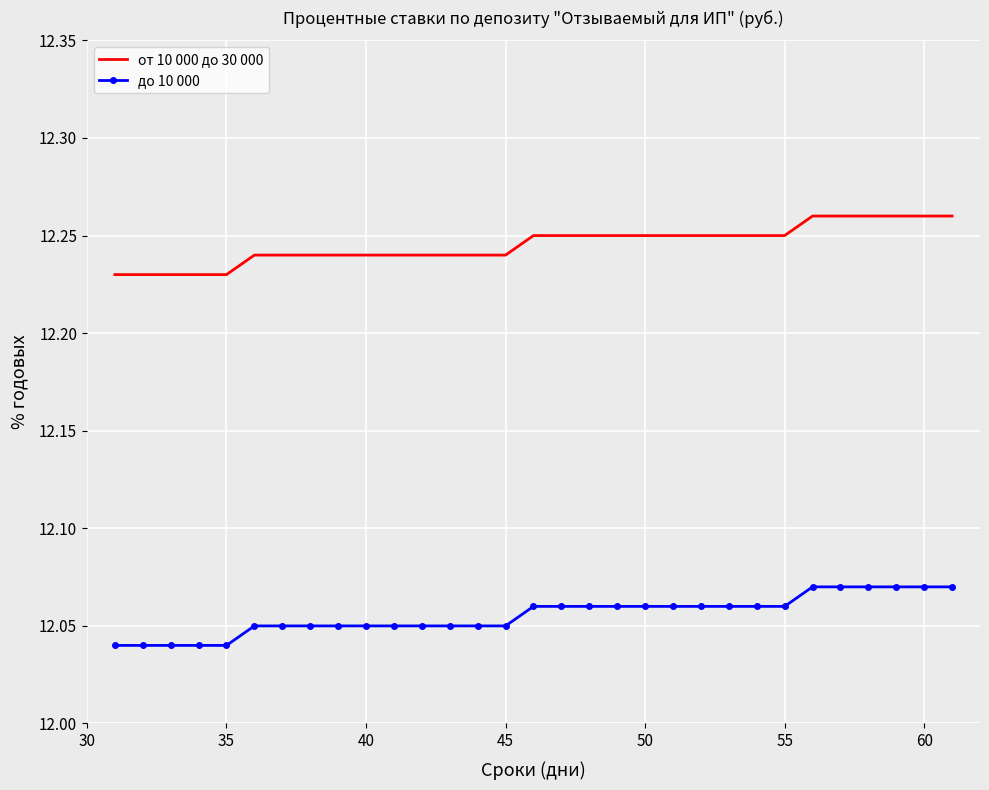

True or false: до 10 000 and от 10 000 до 30 000 cross at least once.

False